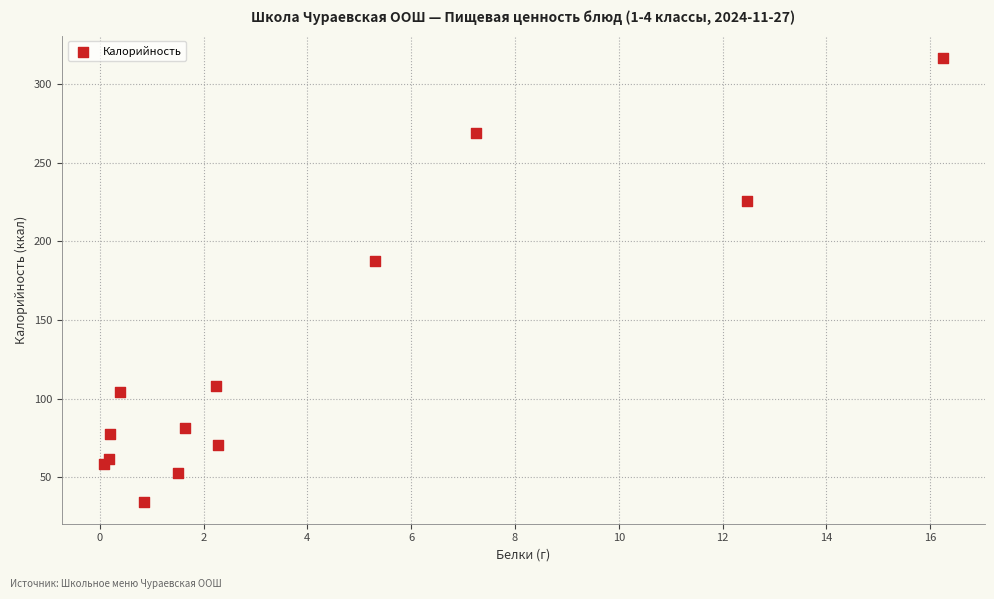

What Y value in the scatter plot is closest to 175?

187.6